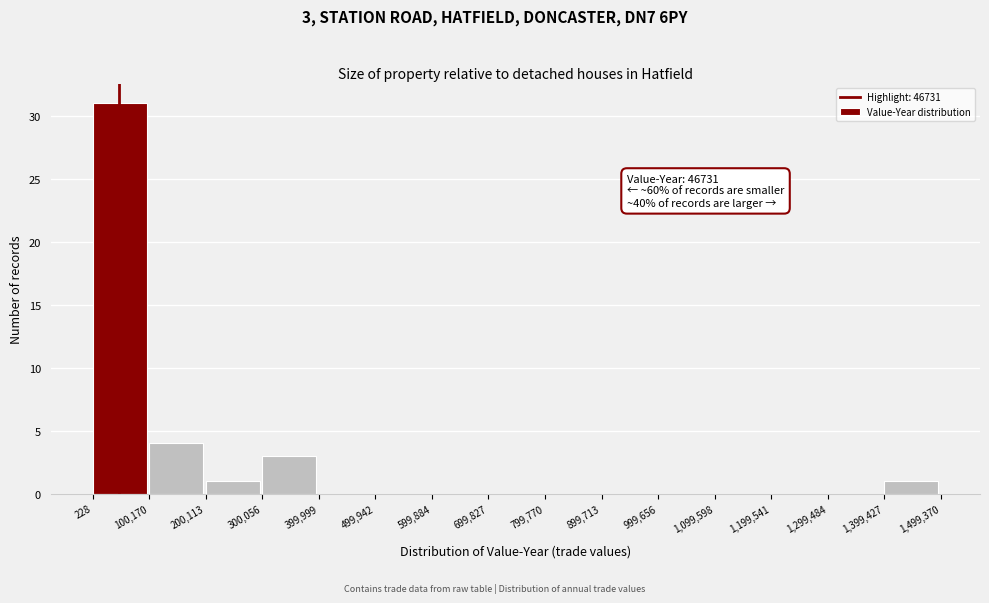

Over which range of the x-axis is the bar tallest?

228 to 100,170